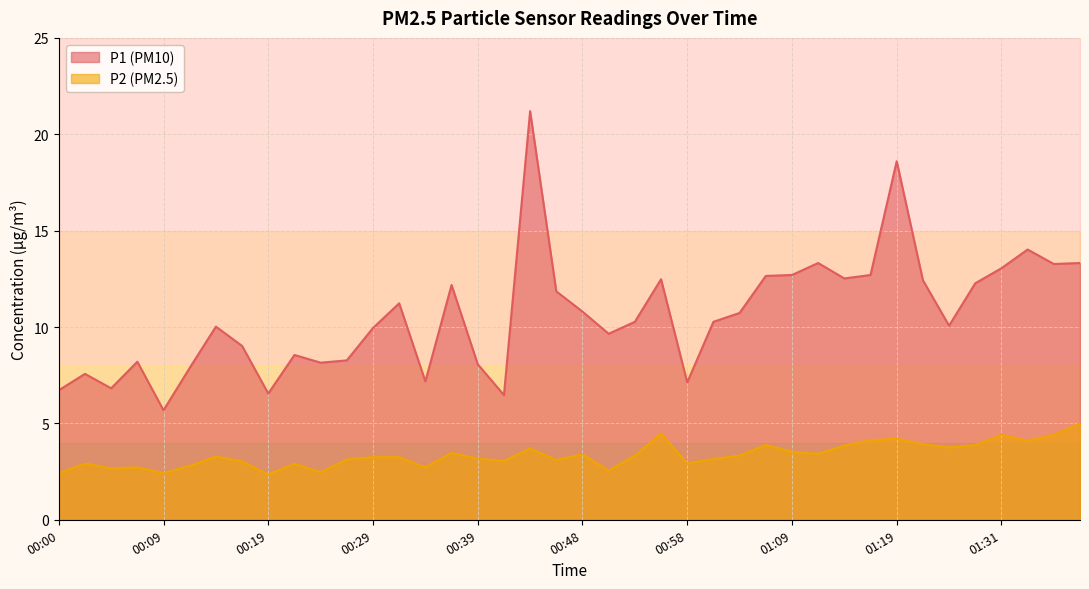

True or false: P1 has a value of 22.5 at 01:36.

False